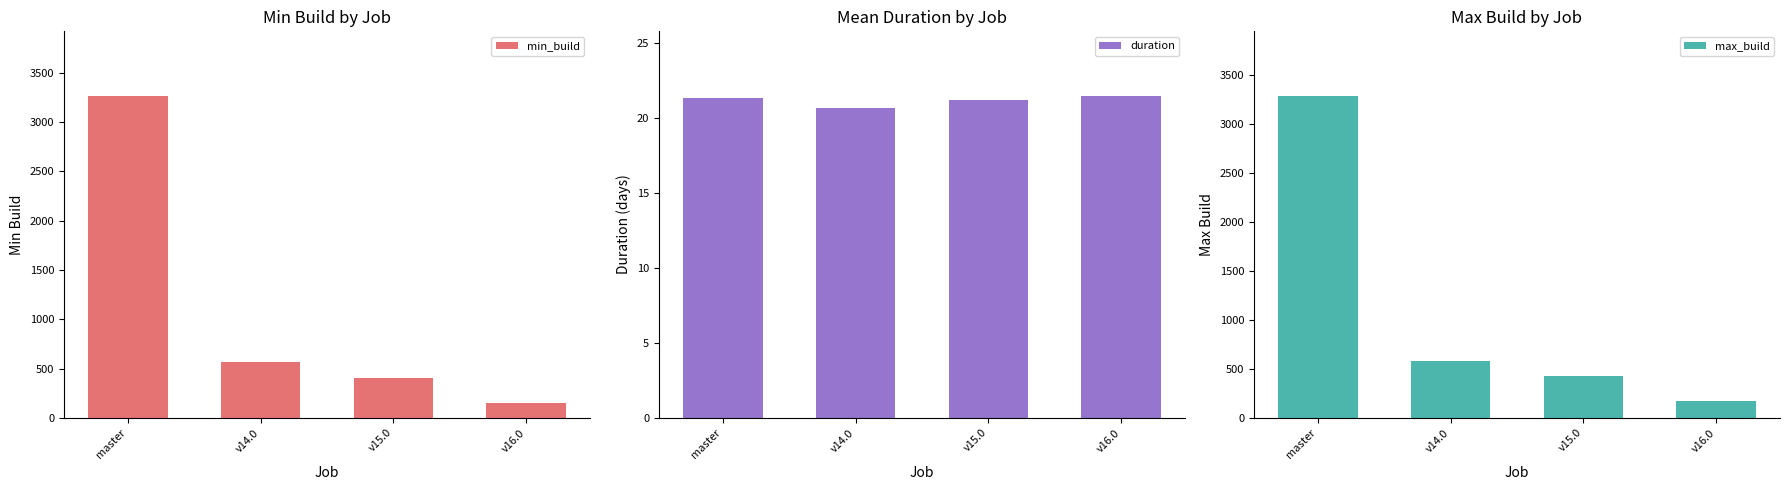

What is the label of the 3rd bar from the right?

v14.0